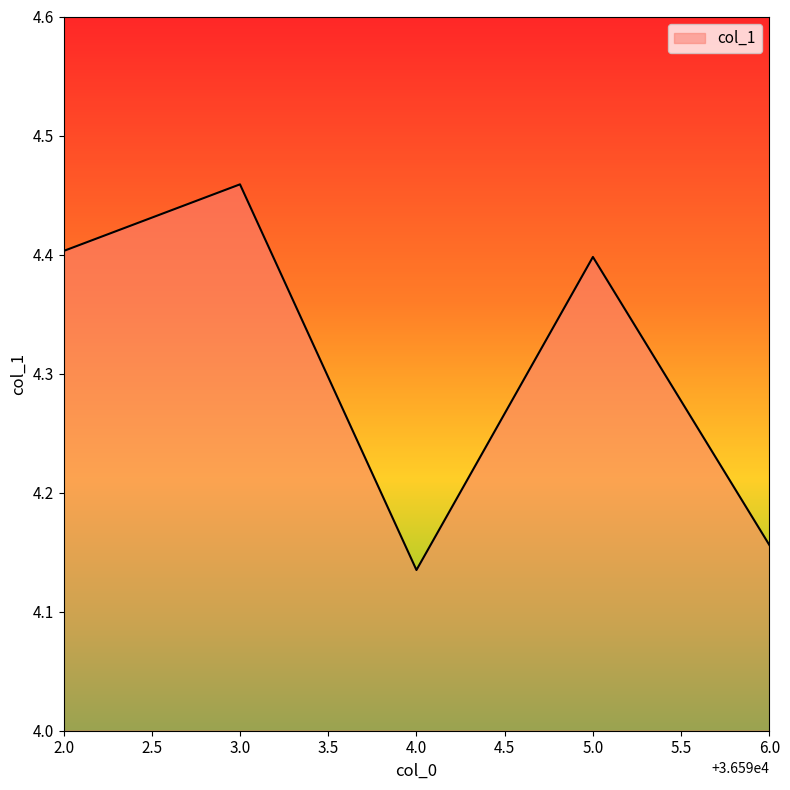

How many values are between 4 and 5?

5